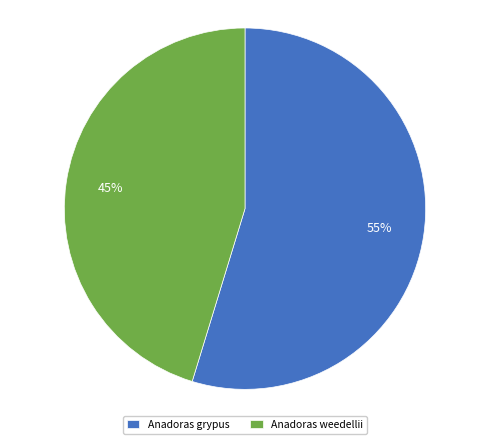

Approximately how many times larger is the value at Anadoras weedellii compared to Anadoras grypus?

0.8